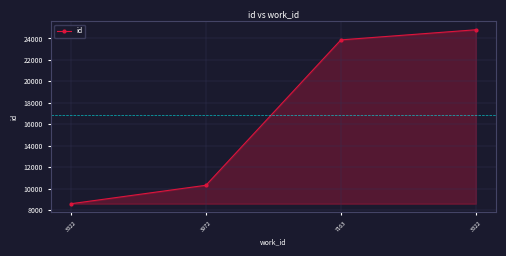

At which label is the value closest to 16697?

3972